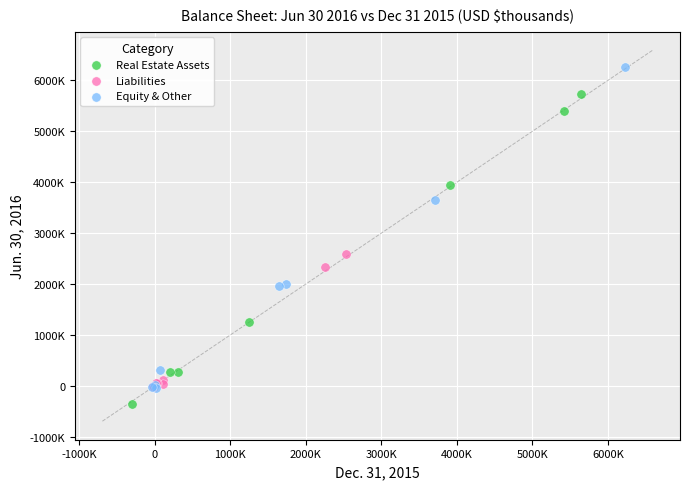

Which series contains the highest Y value?

Equity & Other